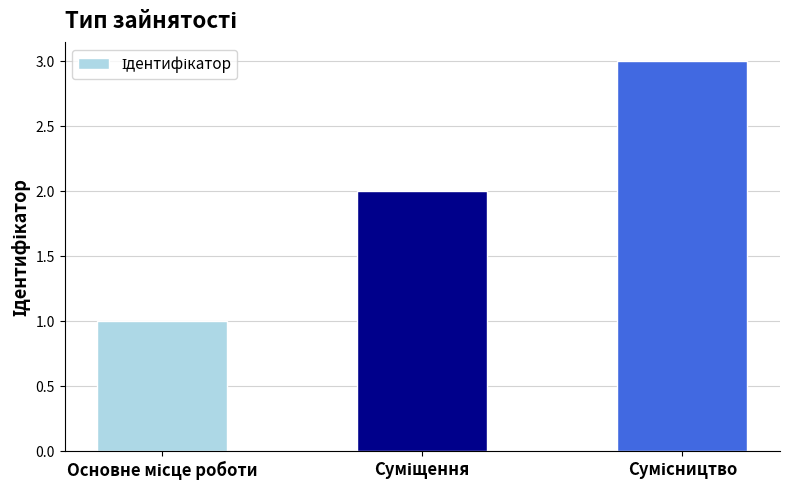

Count the values in the range 1 to 3.

3